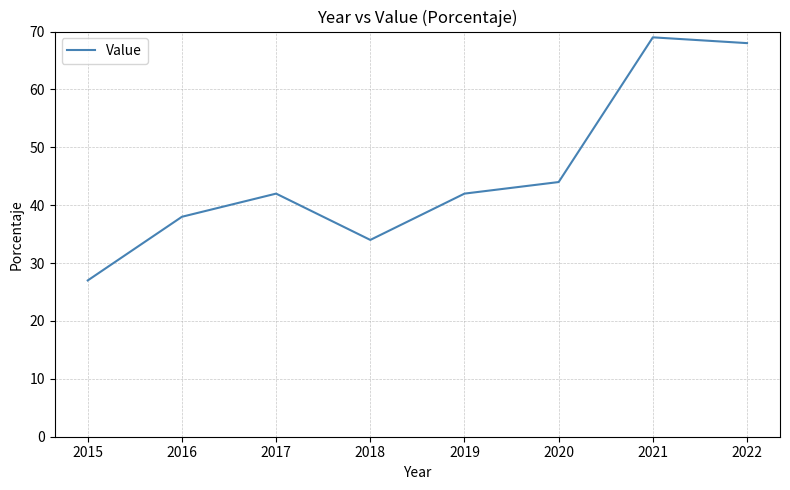

True or false: there are more than 1 points higher than both neighbors.

True